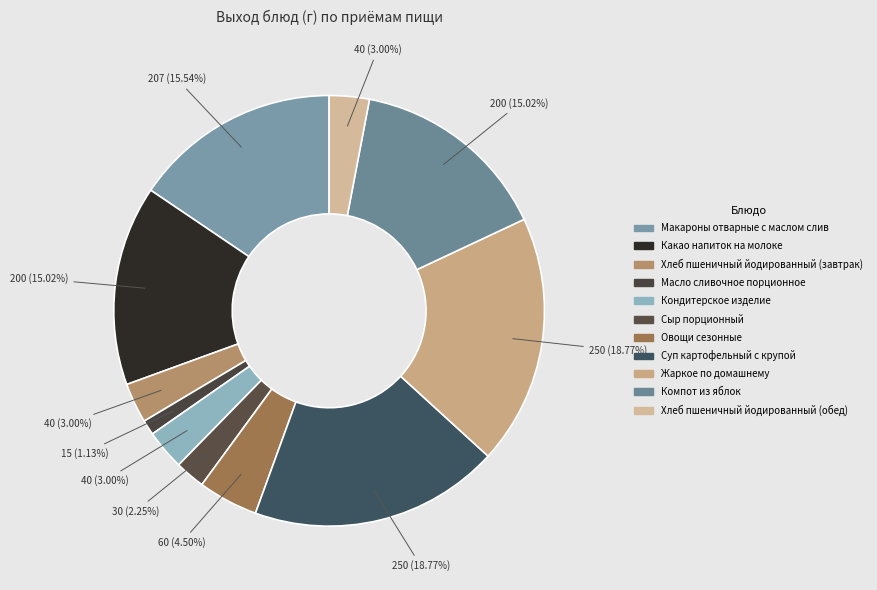

To the nearest percent, what is the difference between the largest and smallest slice percentages?

18%